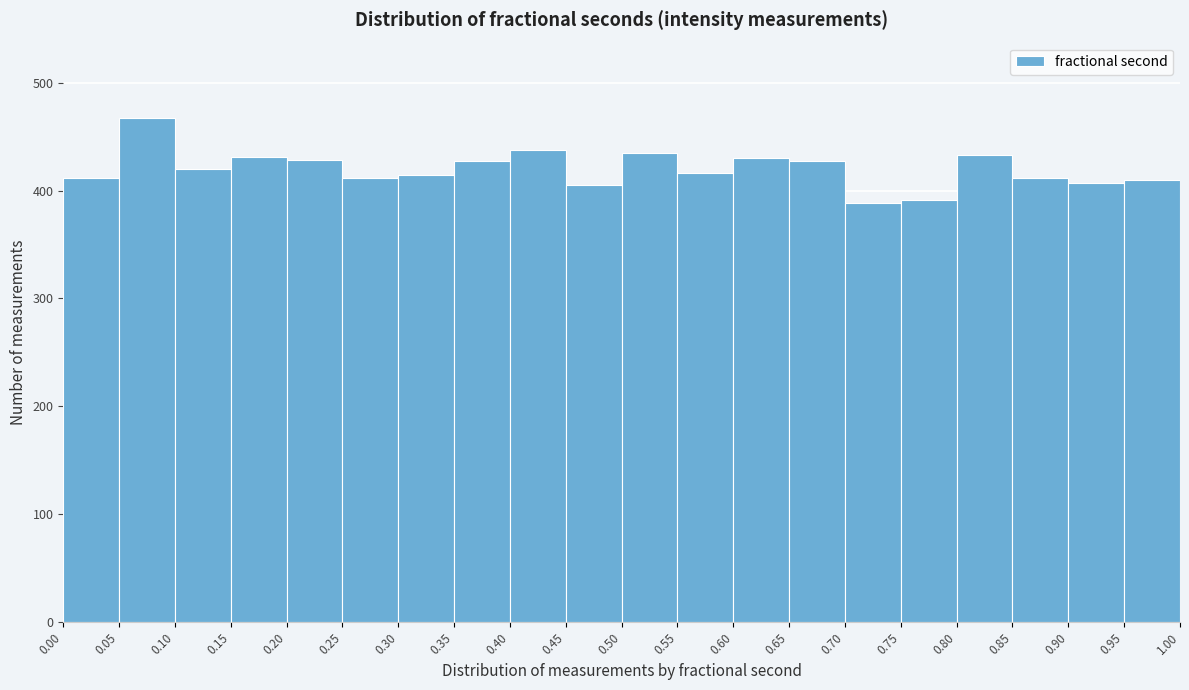

Over which range of the x-axis is the bar tallest?

0.05 to 0.10